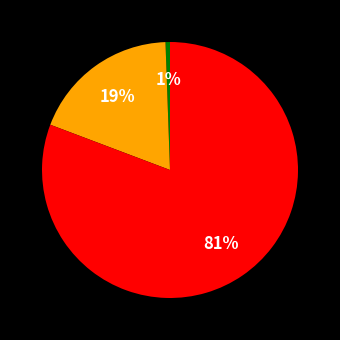

Is there any slice that represents more than half of the pie?

Yes